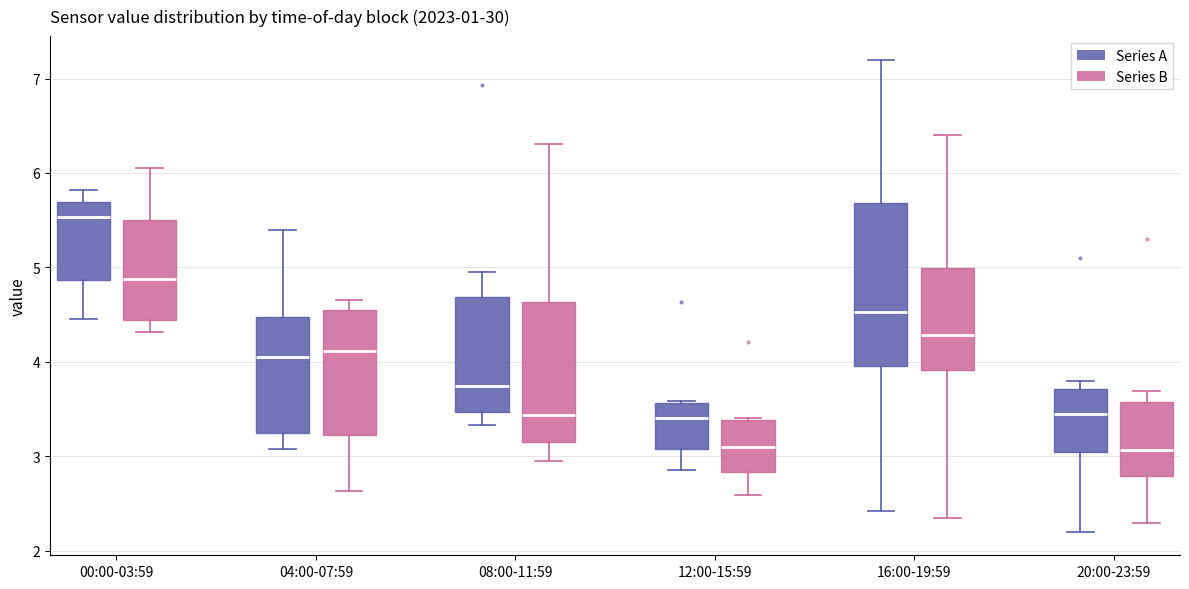

Reading left to right, transcribe this box plot: for each box, give where its median line is, the range the box spans, and where its two whiskers end, as read against the y-axis. The values are not printed on the chart, so give them approximately, as read against the axis.

00:00-03:59 (Series A): median 5.5, box 4.9 to 5.7, whiskers 4.5 to 5.8
00:00-03:59 (Series B): median 4.9, box 4.4 to 5.5, whiskers 4.3 to 6.1
04:00-07:59 (Series A): median 4.1, box 3.3 to 4.5, whiskers 3.1 to 5.4
04:00-07:59 (Series B): median 4.1, box 3.2 to 4.5, whiskers 2.6 to 4.7
08:00-11:59 (Series A): median 3.7, box 3.5 to 4.7, whiskers 3.3 to 5.0
08:00-11:59 (Series B): median 3.4, box 3.1 to 4.6, whiskers 3.0 to 6.3
12:00-15:59 (Series A): median 3.4, box 3.1 to 3.6, whiskers 2.9 to 3.6
12:00-15:59 (Series B): median 3.1, box 2.8 to 3.4, whiskers 2.6 to 3.4
16:00-19:59 (Series A): median 4.5, box 4.0 to 5.7, whiskers 2.4 to 7.2
16:00-19:59 (Series B): median 4.3, box 3.9 to 5.0, whiskers 2.3 to 6.4
20:00-23:59 (Series A): median 3.5, box 3.0 to 3.7, whiskers 2.2 to 3.8
20:00-23:59 (Series B): median 3.1, box 2.8 to 3.6, whiskers 2.3 to 3.7